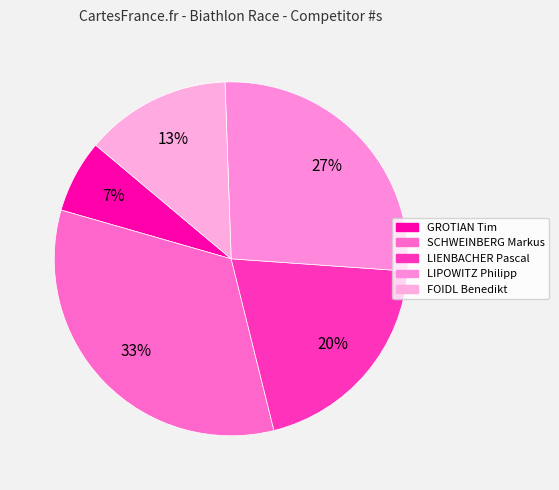

Does LIPOWITZ Philipp account for over 50% of the chart?

No